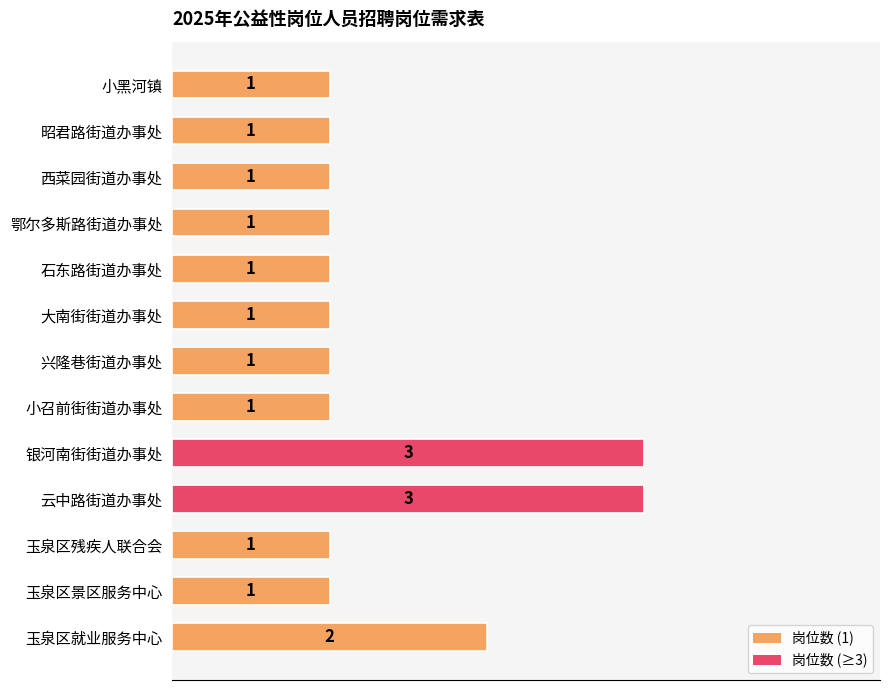

Reading top to bottom, extract all data points from this chart.

1	1	1	1	1	1	1	1	3	3	1	1	2